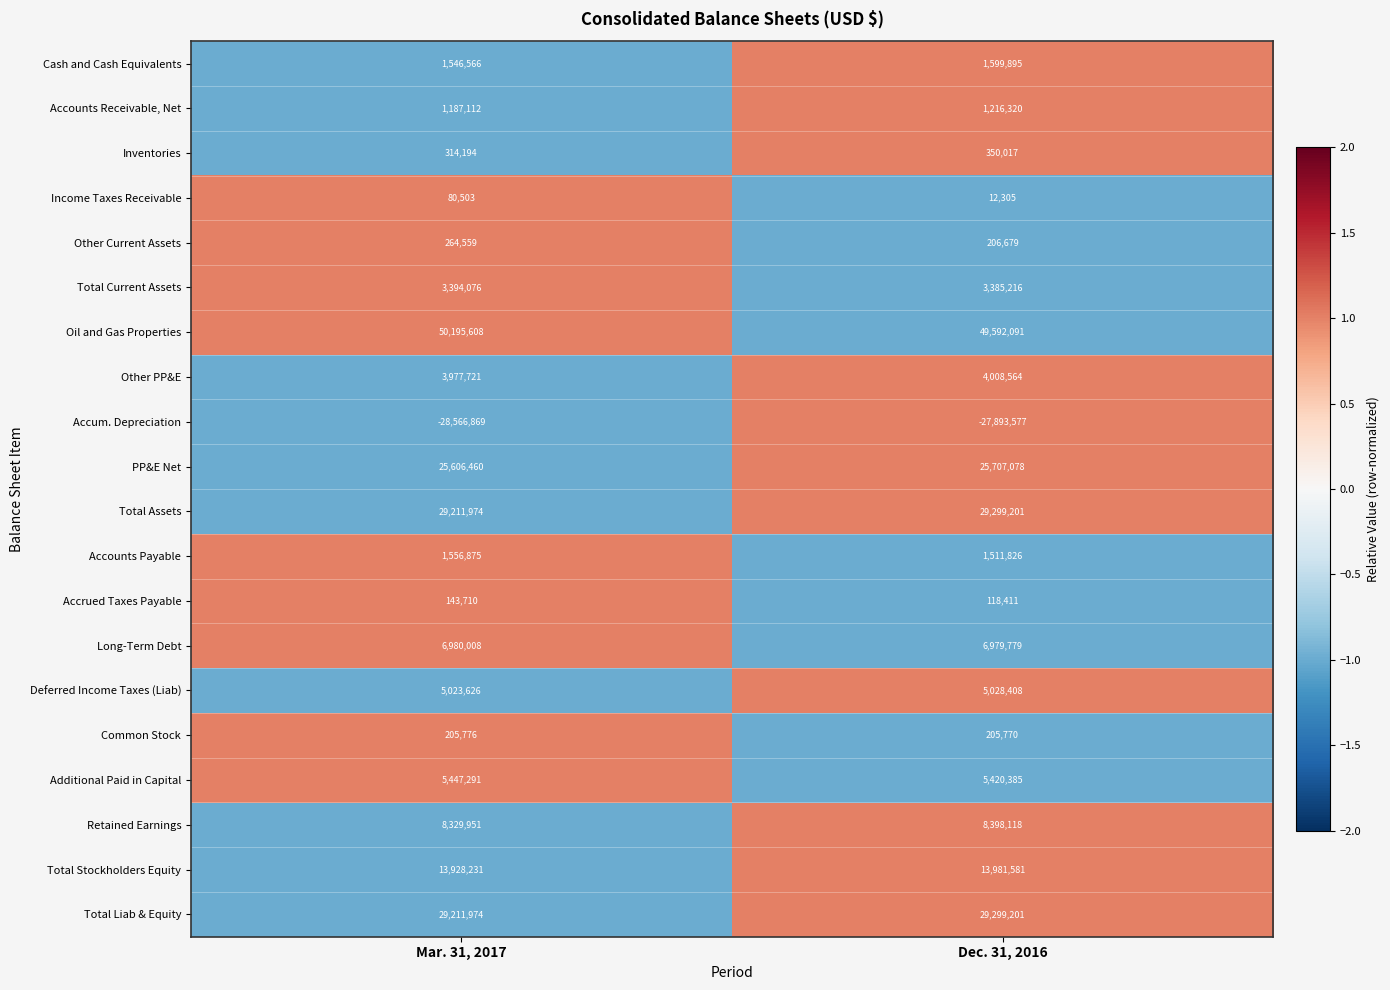

Rank the categories by Inventories value from highest to lowest.

Dec. 31, 2016, Mar. 31, 2017